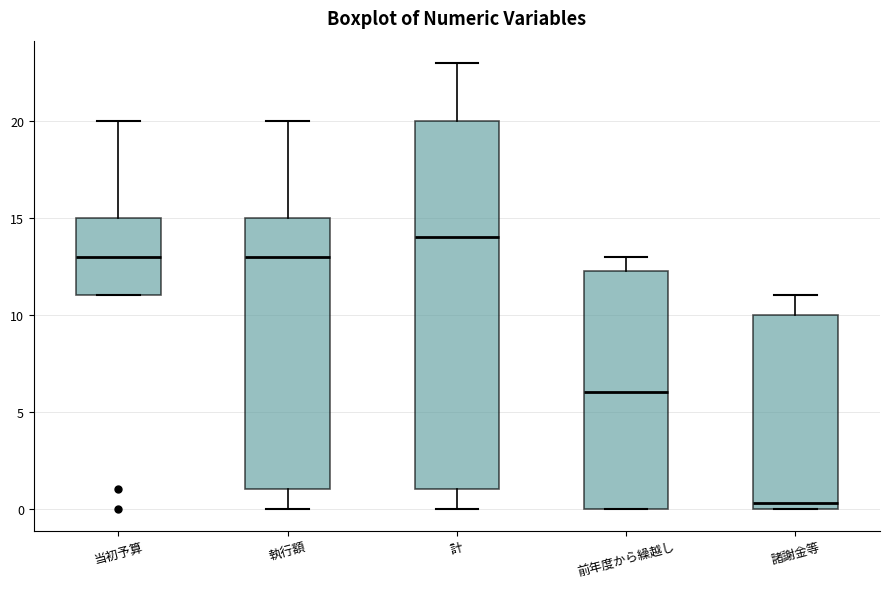

Which box's median line is the highest?

計